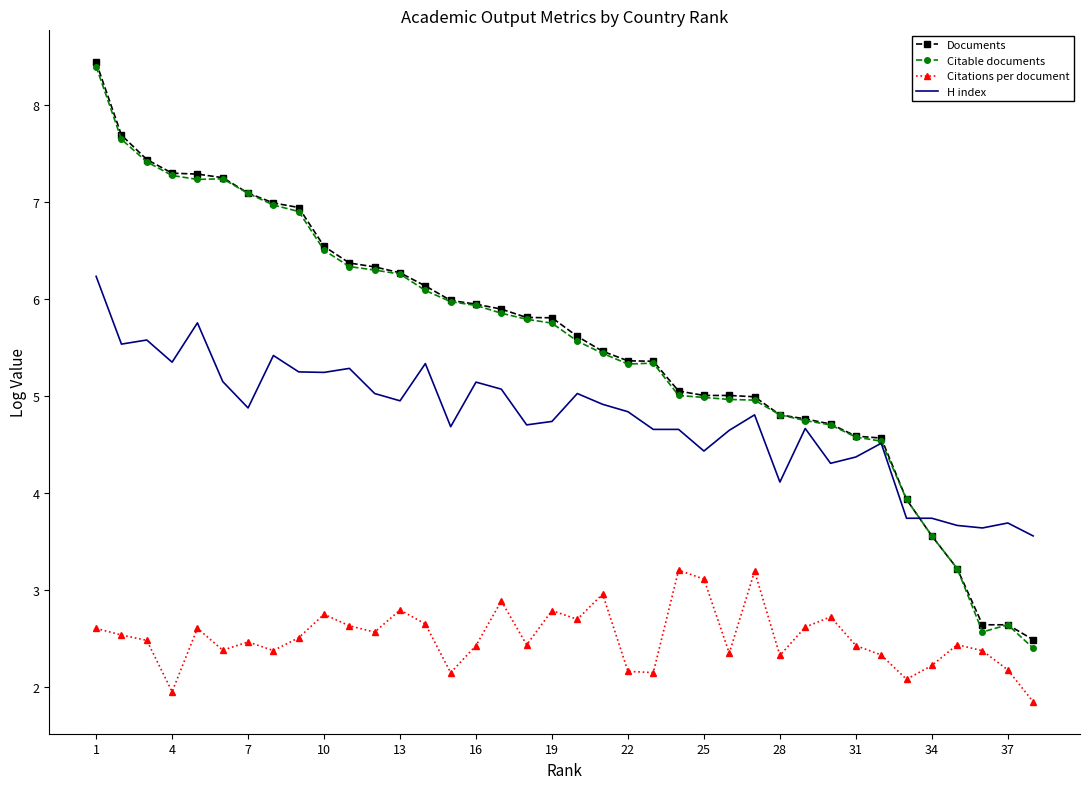

True or false: Citations per document and H index intersect in this chart.

False